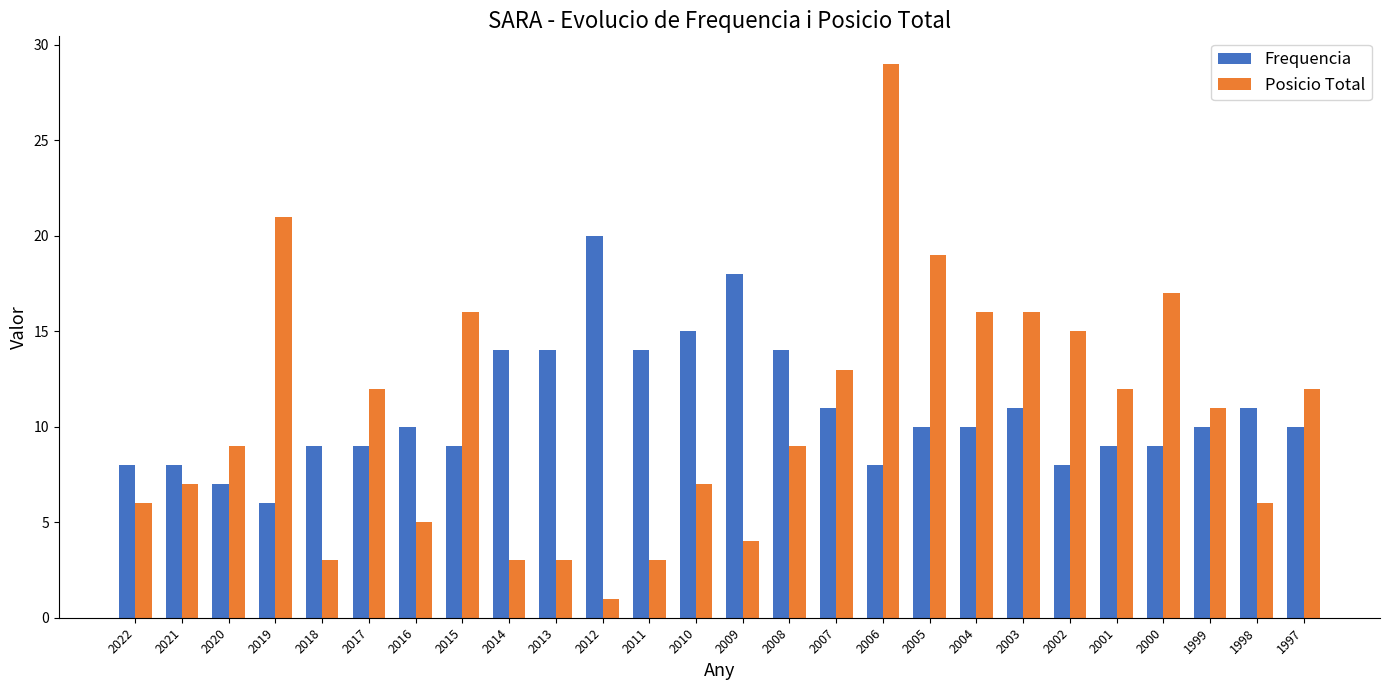

At 2021, list the series in order from smallest to largest.

Posicio Total, Frequencia